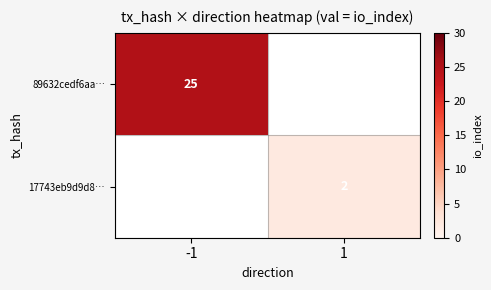

Is it true that 17743eb9d9d8… equals 2 at 1?

True